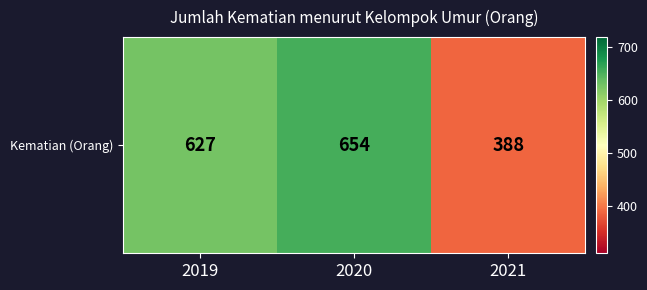

How many distinct data groups are displayed?

1